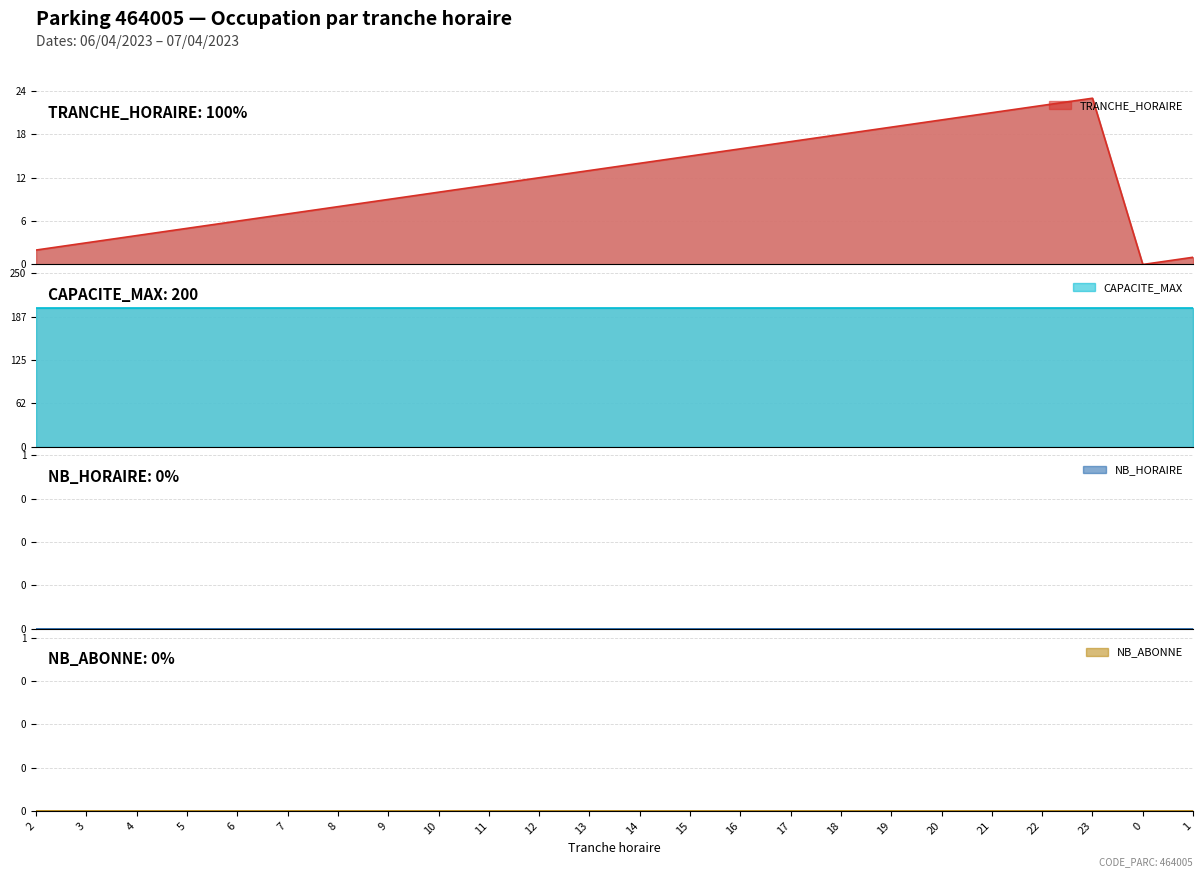

True or false: TRANCHE_HORAIRE has a value of 9 at 16.

False